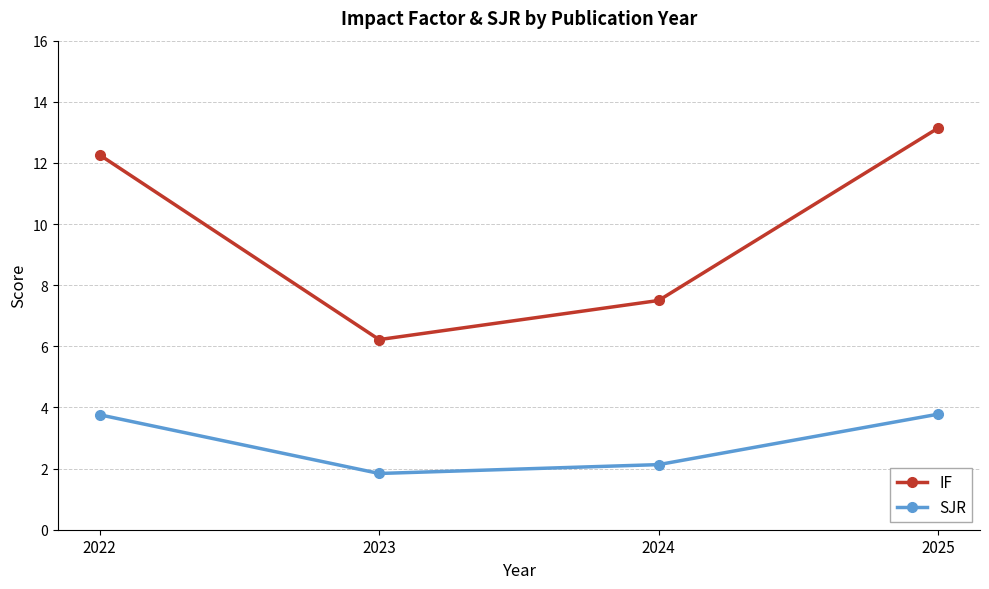

Which label corresponds to the smallest value in the chart?

2023